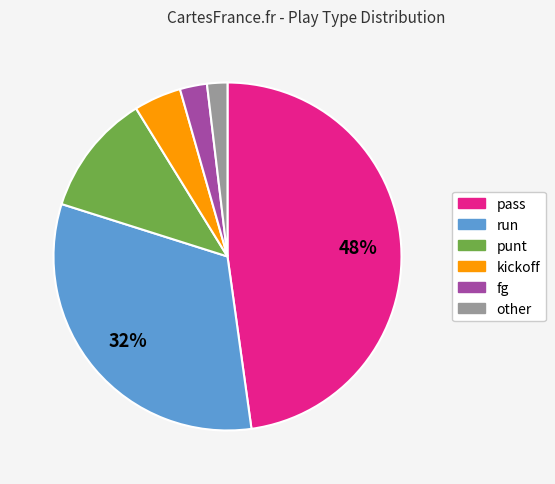

Combined, do fg and punt account for over 50%?

No